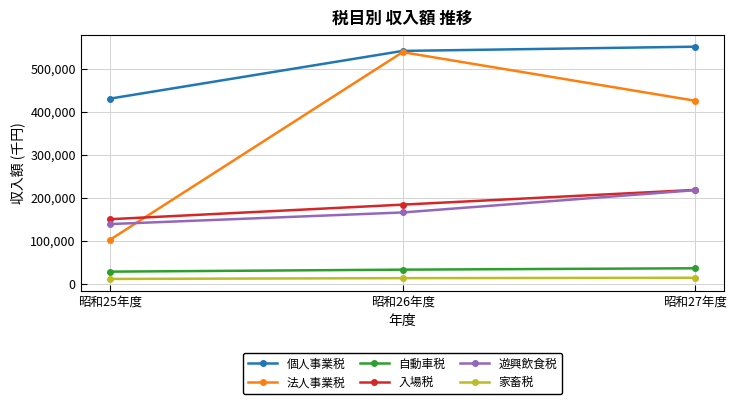

List the labels in order of 遊興飲食税 value, largest first.

昭和27年度, 昭和26年度, 昭和25年度